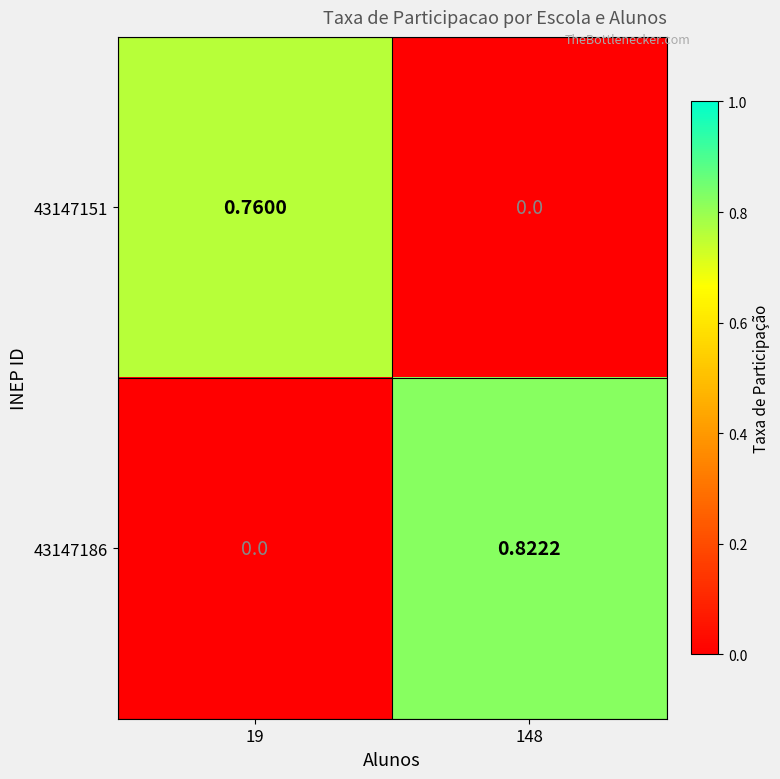

Reading left to right, extract all data points from this chart.

43147151: 19=0.8	148=0.0
43147186: 19=0.0	148=0.8